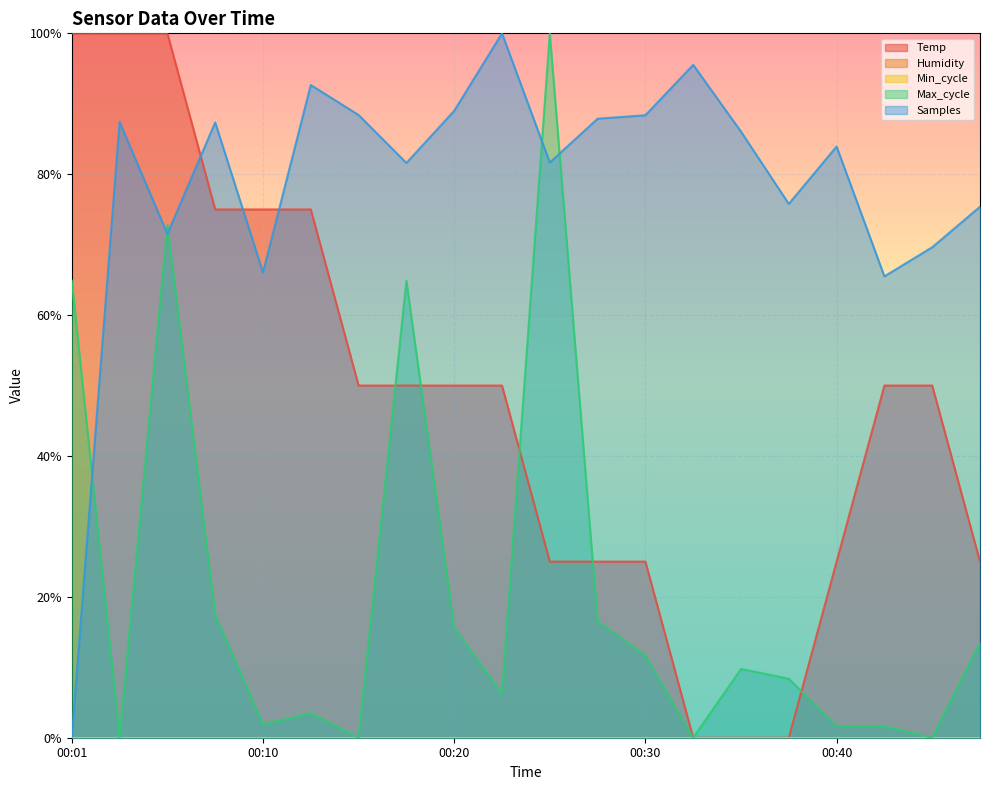

True or false: Samples and Max_cycle cross at least once.

True